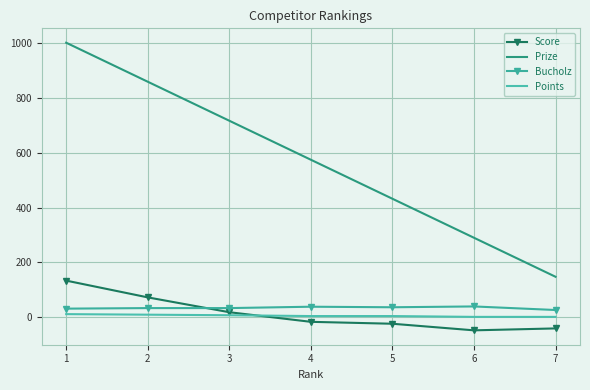

What is the minimum value for Score?

-47